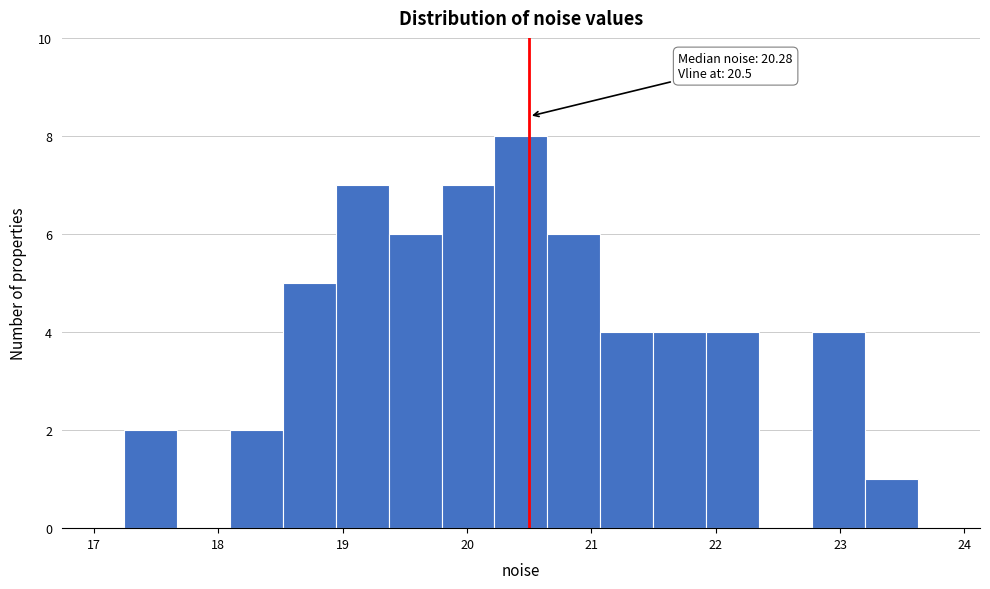

Which range on the x-axis has the tallest bar?

20.2 to 20.6